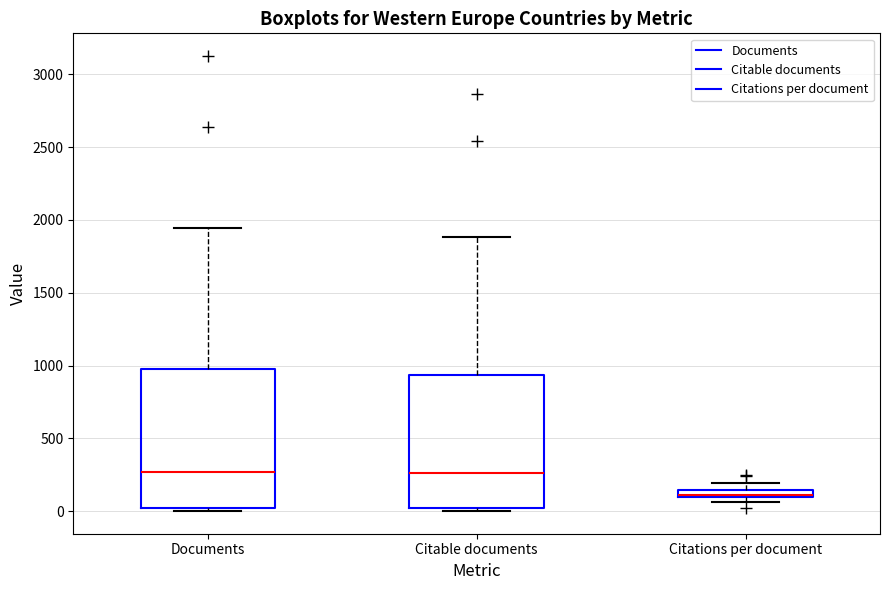

Where does the upper whisker of the box for Citations per document end on the y-axis? The values are not printed on the chart, so give them approximately, as read against the axis.

200